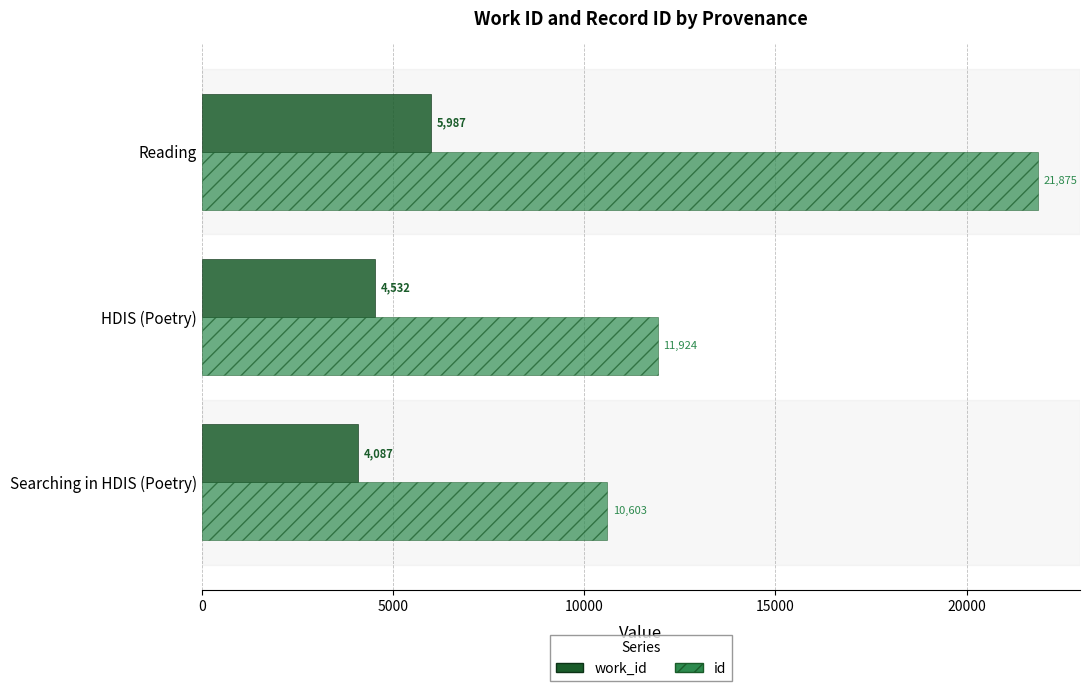

At which label is work_id closest to 5037?

HDIS (Poetry)